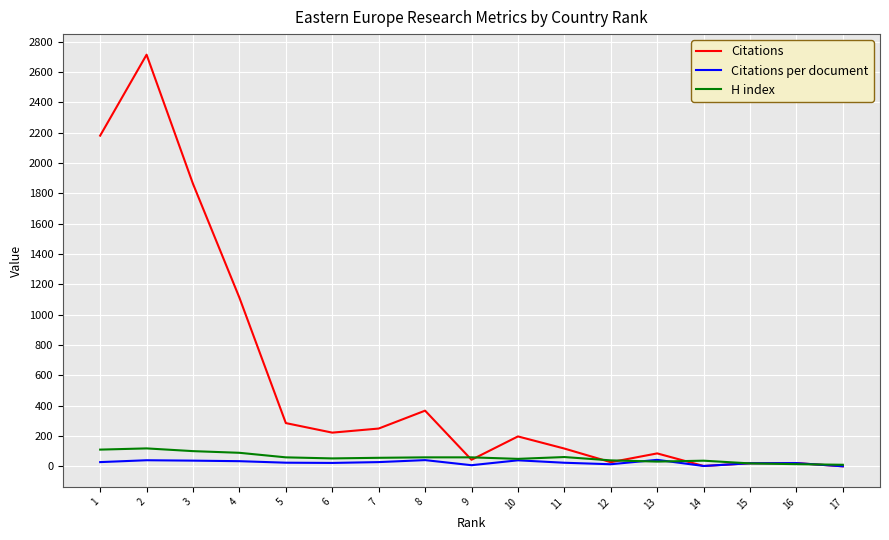

At which category does Citations reach its first local peak?

2